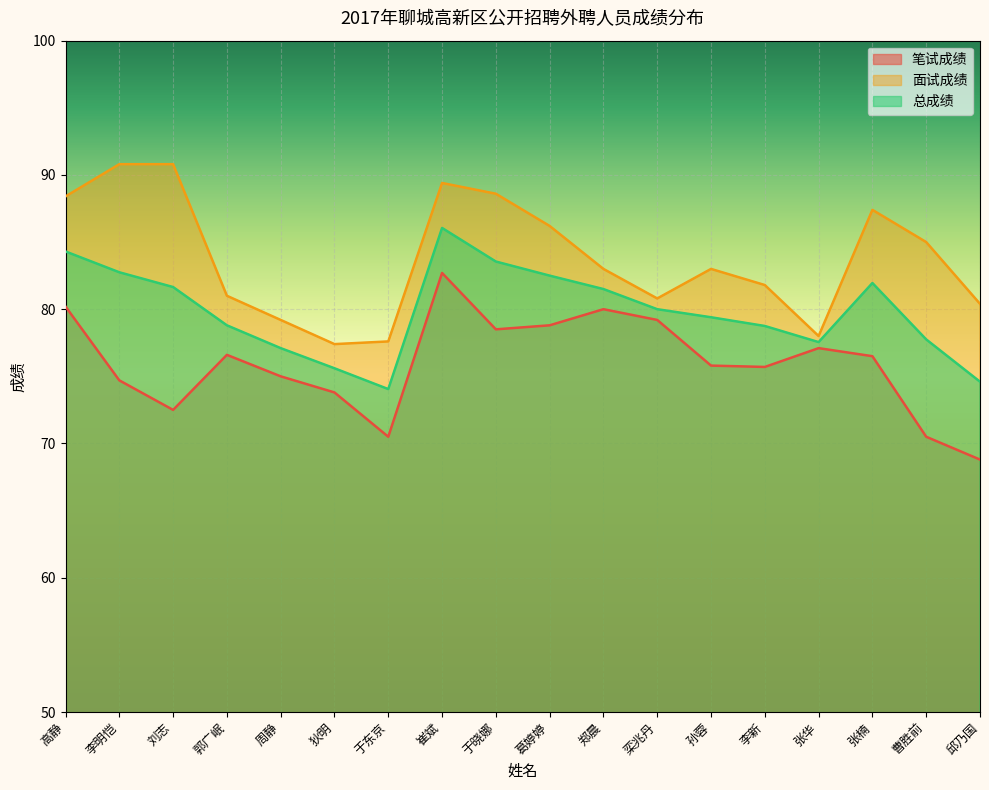

At 李新, list the series in order from smallest to largest.

笔试成绩, 总成绩, 面试成绩